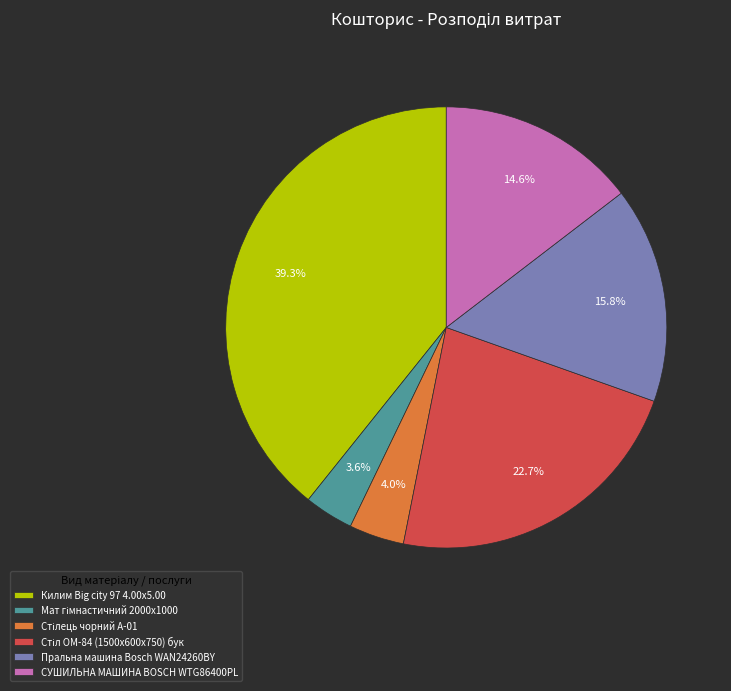

Is it true that Пральна машина Bosch WAN24260BY is 26% of the pie?

False